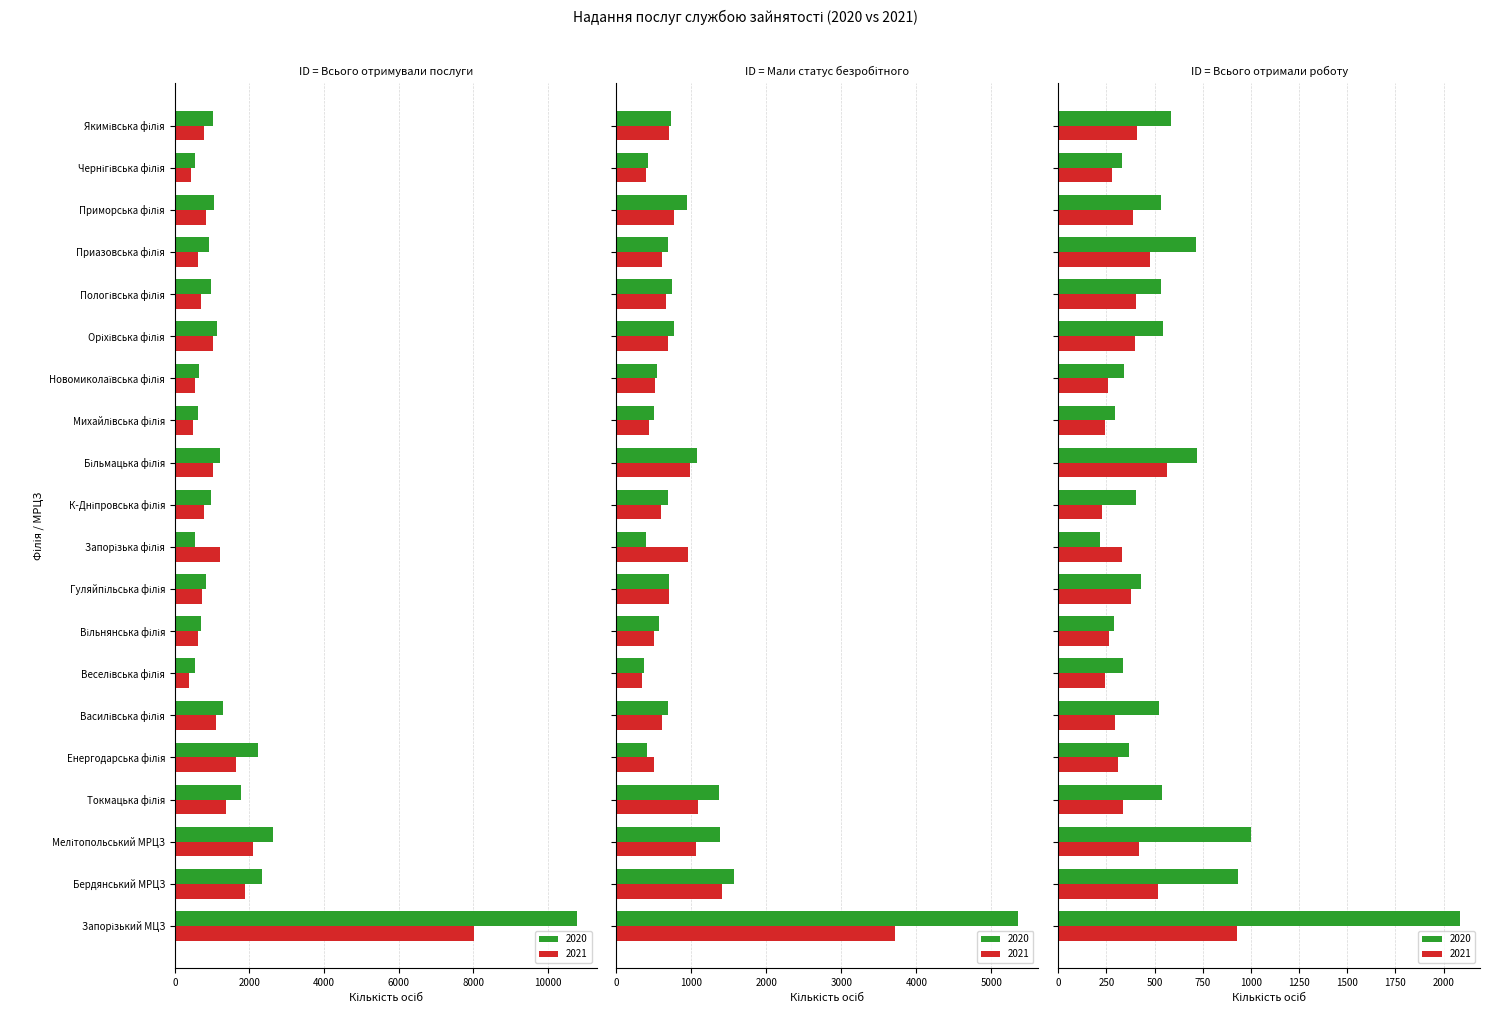

How many values in the Всього отримували послуги 2020 series exceed 1029?

9